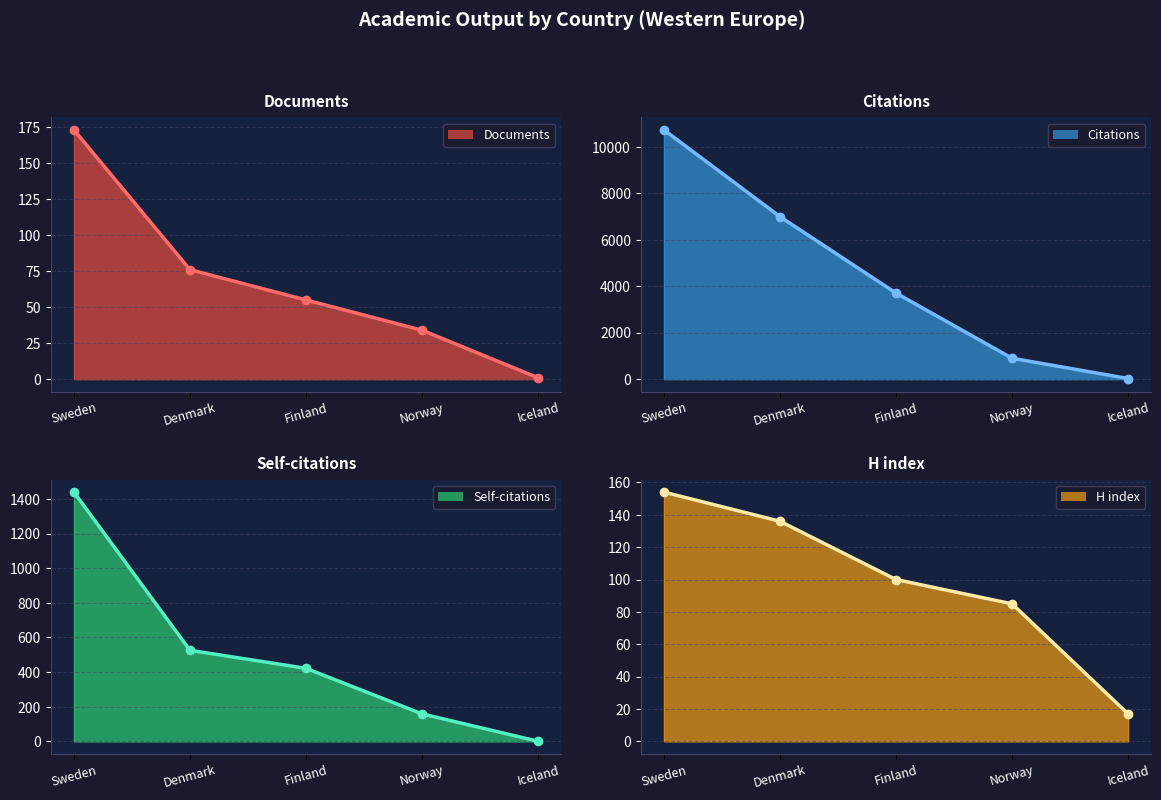

What is the label of the 1st point from the right?

Iceland